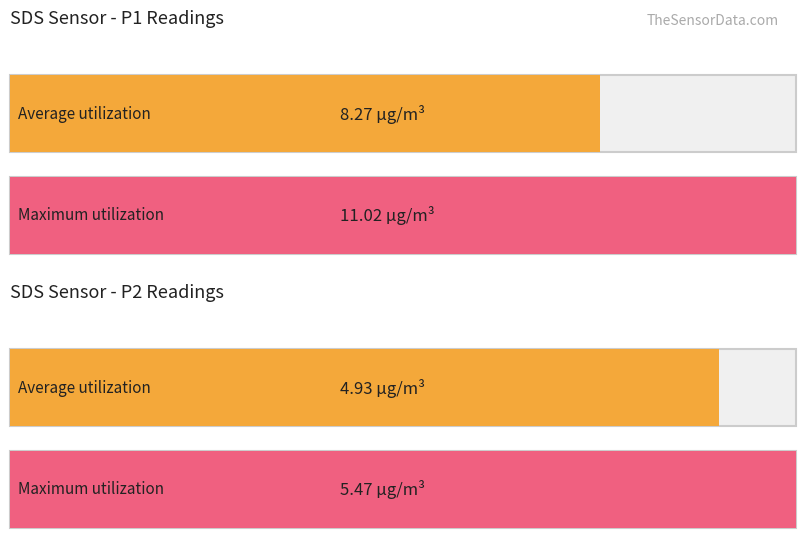

Rank the series at SDS_P1 from highest to lowest value.

Maximum utilization, Average utilization